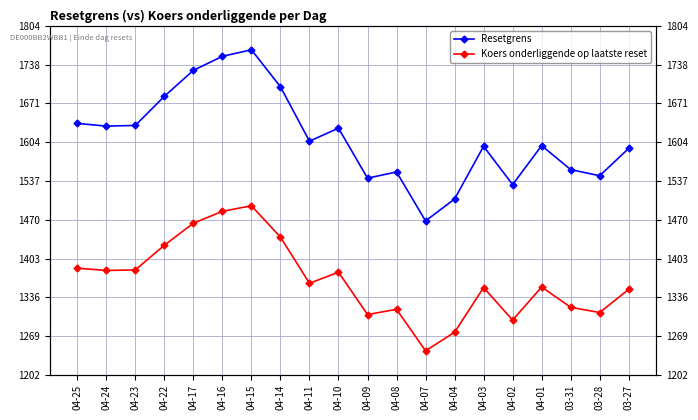

At which label does Resetgrens reach its peak?

04-15